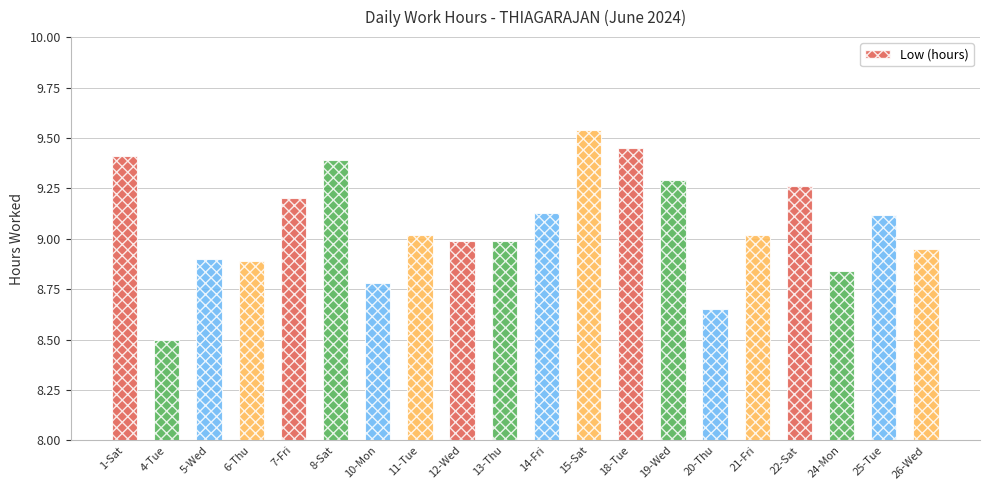

What is the difference between the values at 6-Thu and 10-Mon?

0.1